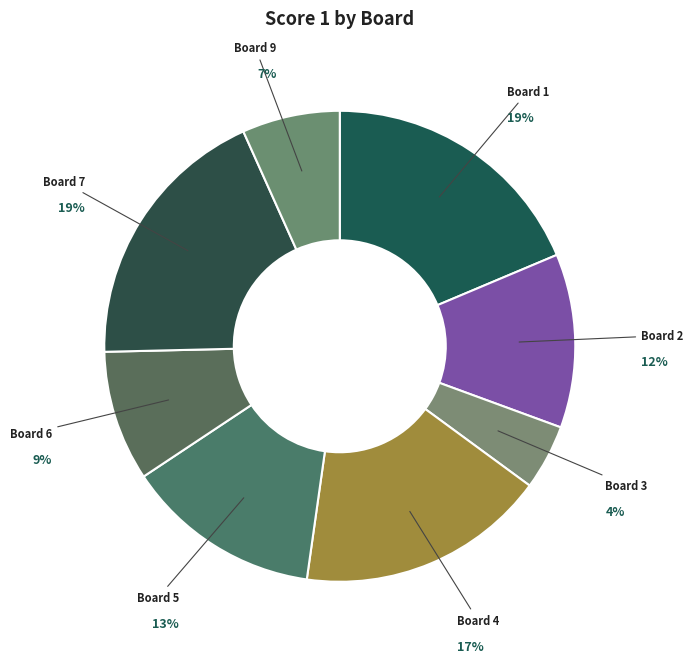

Count the number of slices in the pie.

8